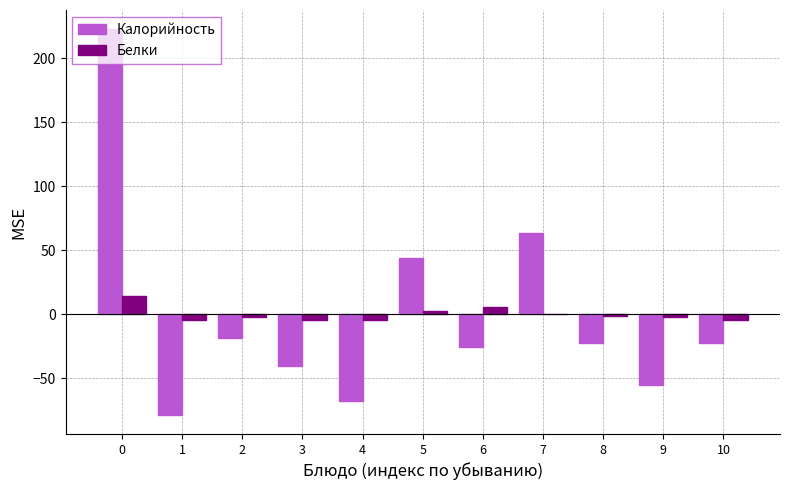

What is the greatest value displayed?

222.6